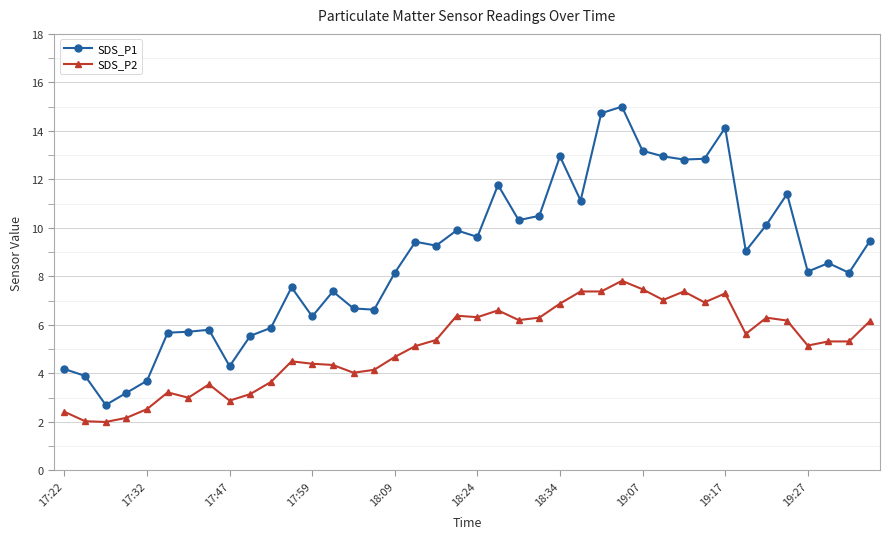

What is the highest value of the SDS_P2 series?

7.8